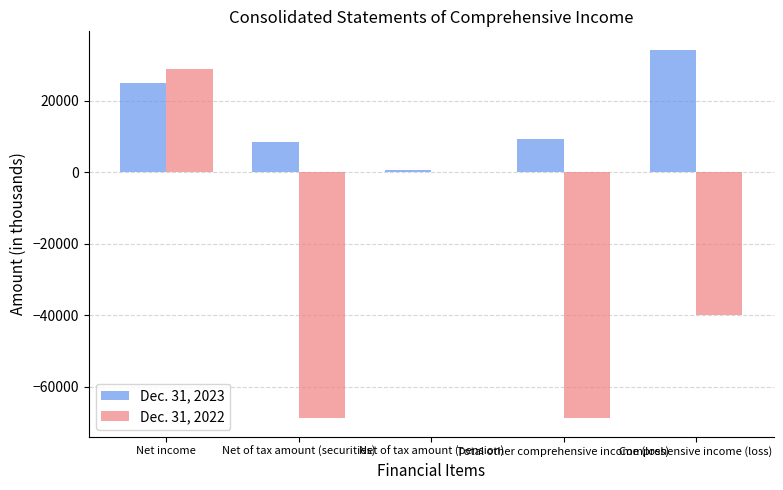

What is the approximate value of Dec. 31, 2023 at Net of tax amount (securities)?

8496